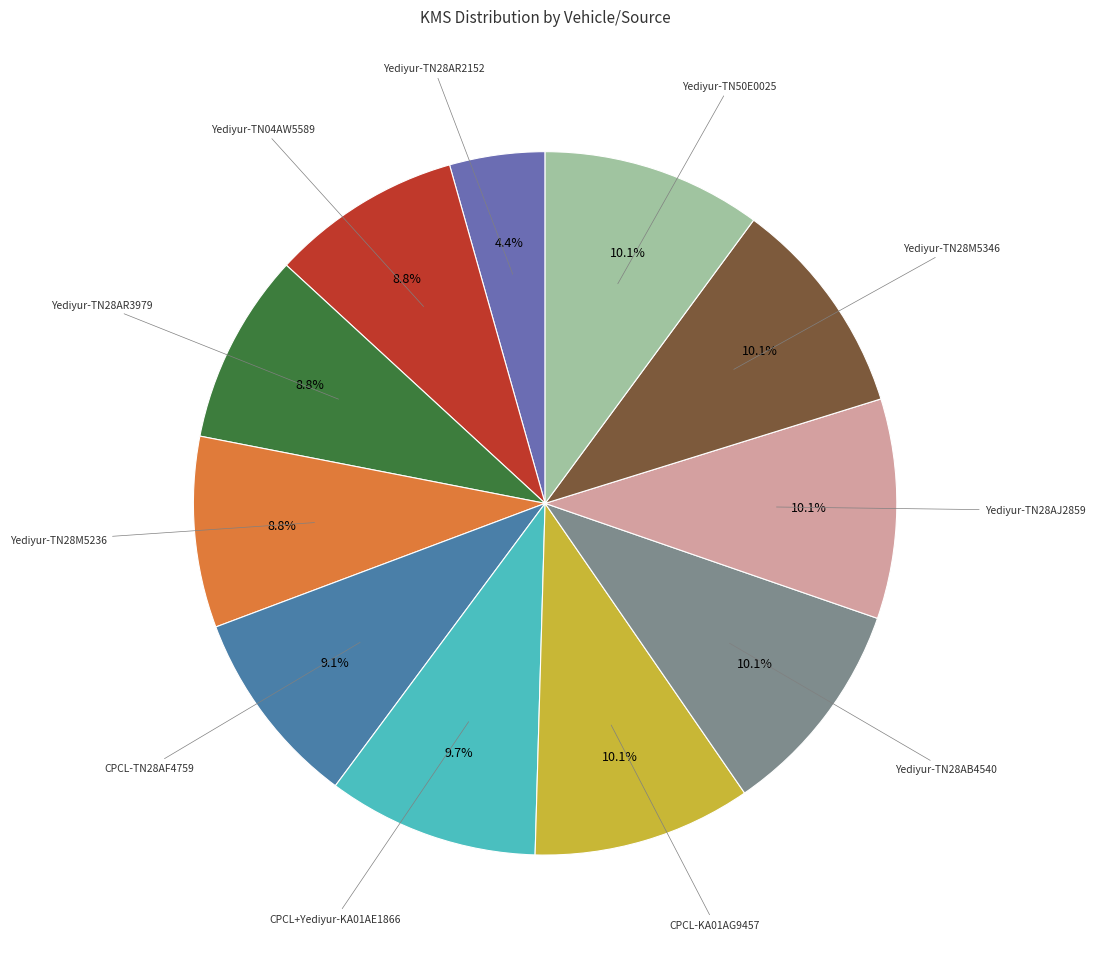

How many slices are in this pie chart?

11